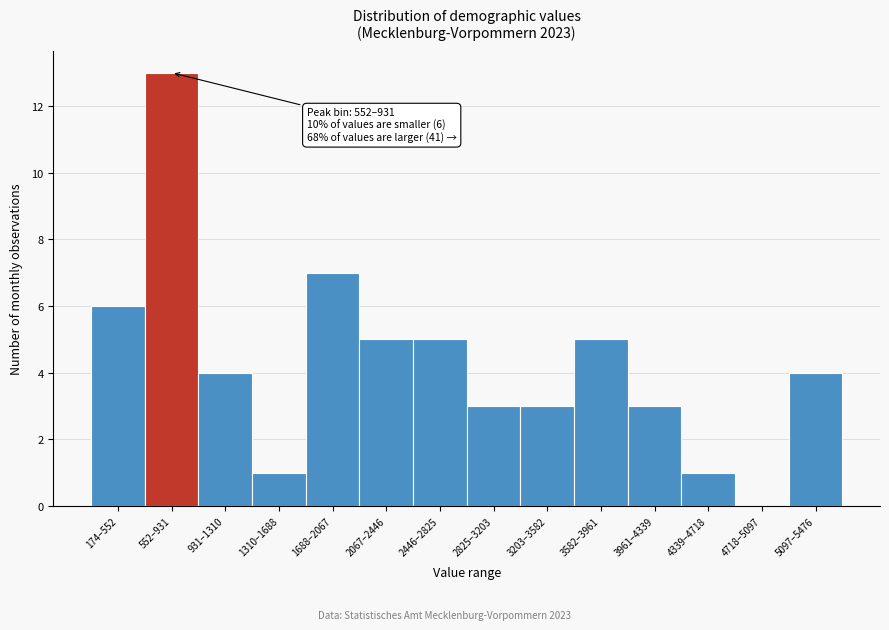

The chart shows a value of 1 at 3961–4339. True or false?

False